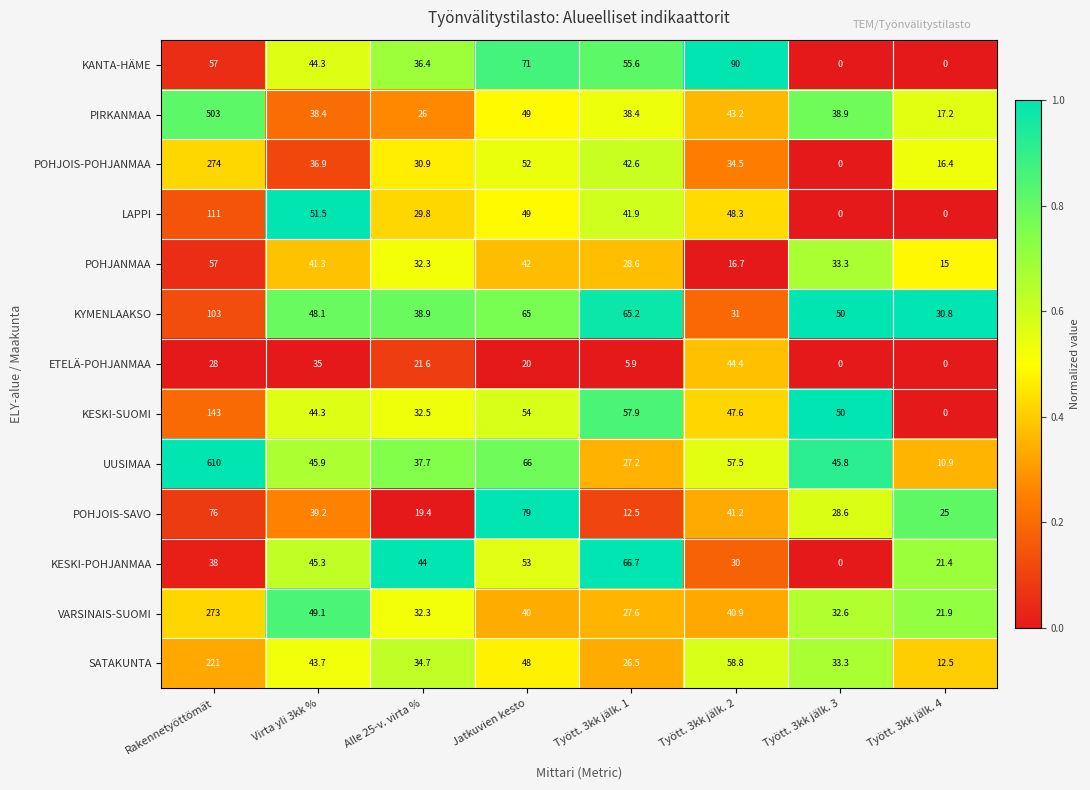

Where does the SATAKUNTA series first go above 43?

Rakennetyöttömät